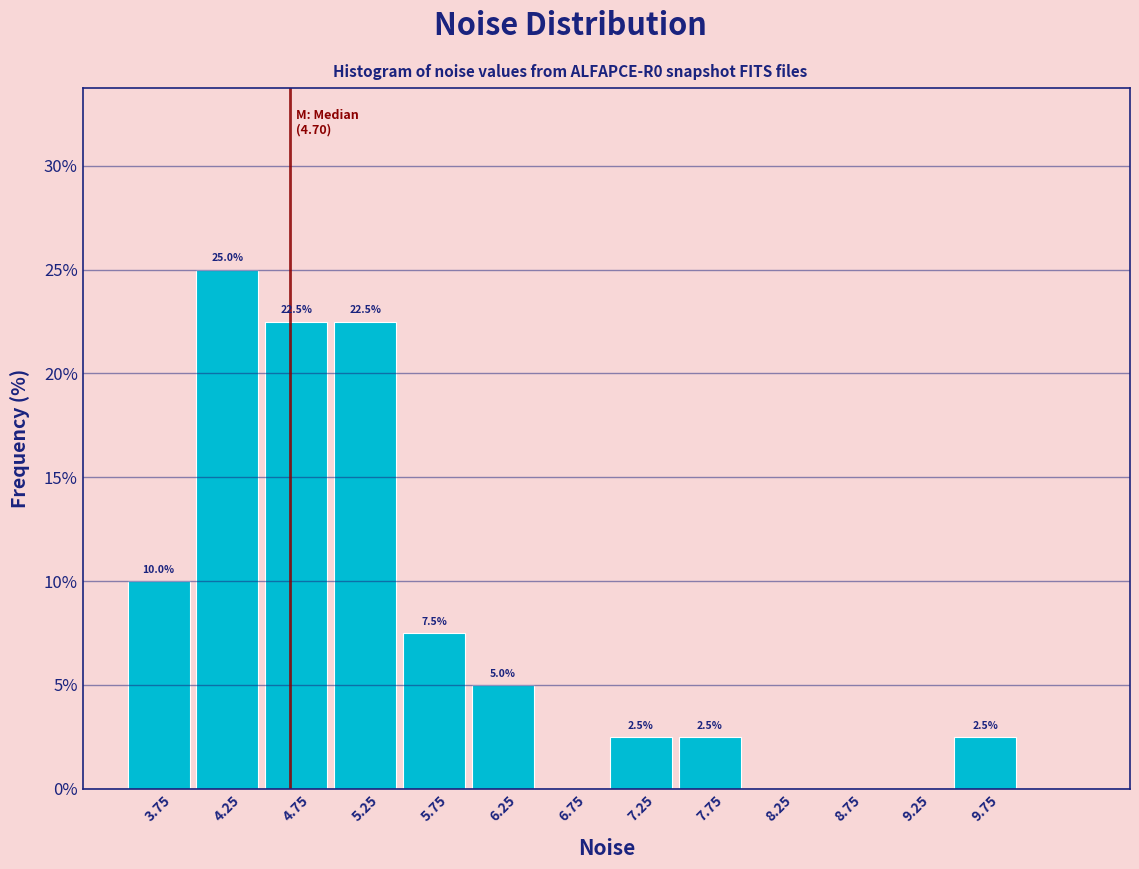

Which range on the x-axis has the tallest bar?

4.0 to 4.5